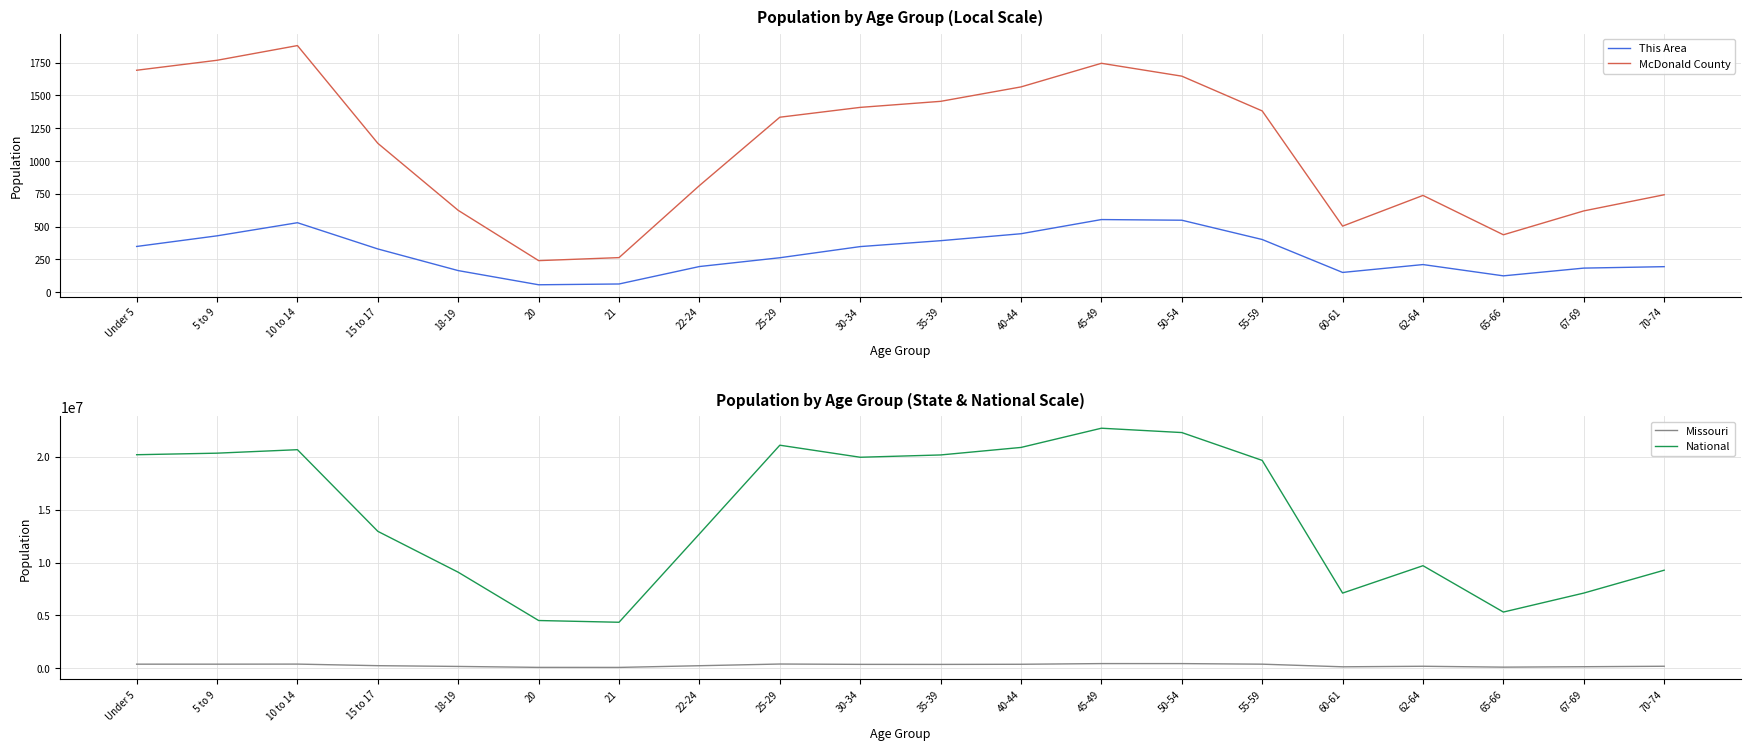

Where is the first local maximum for This Area?

10 to 14